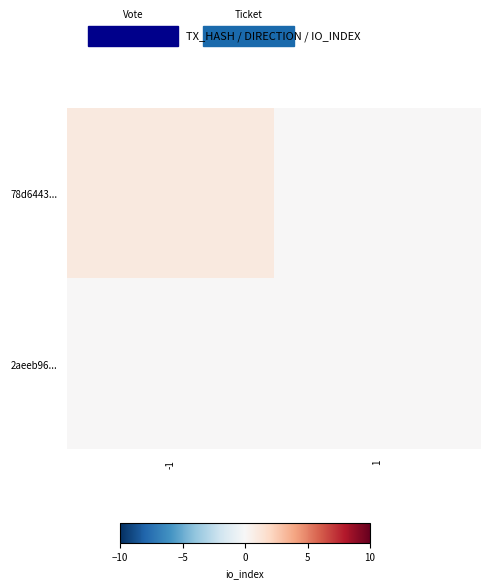

What is the total value across all series at -1?

1